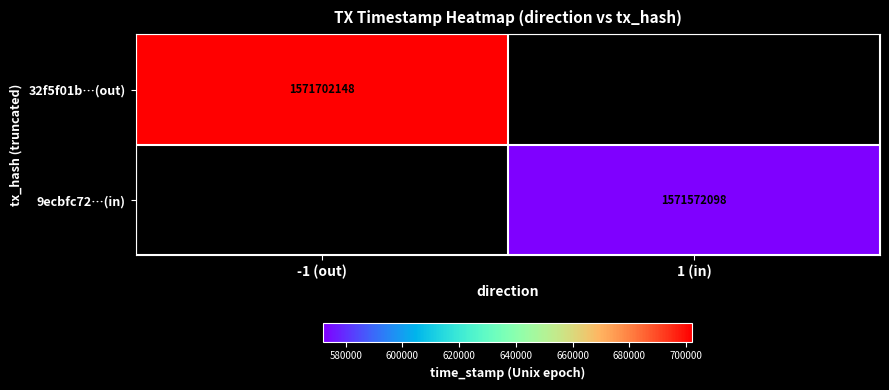

At how many categories does at least one series exceed 1571583782?

1